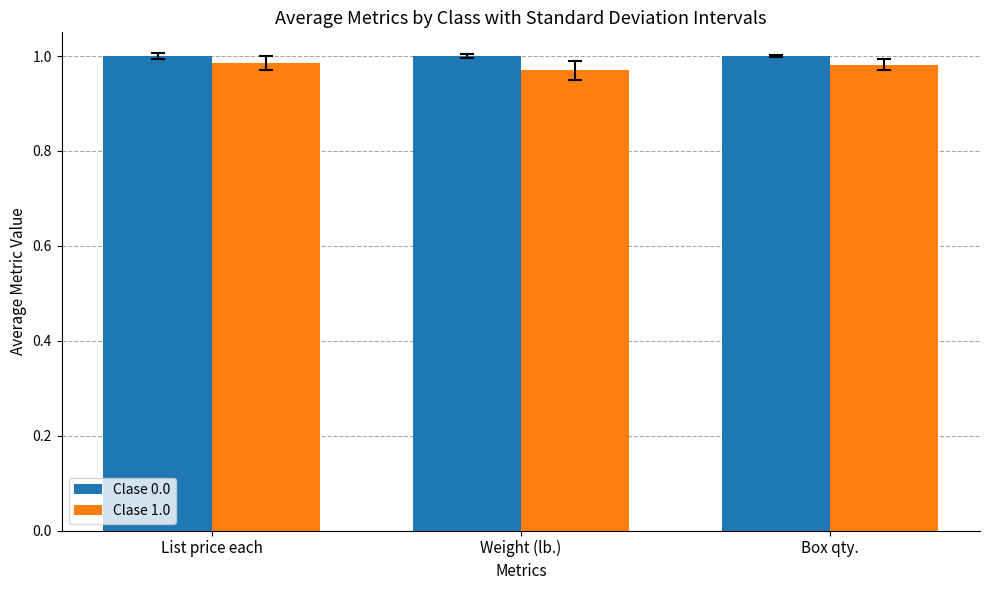

Rank the series by their average value, from highest to lowest.

Clase 0.0, Clase 1.0